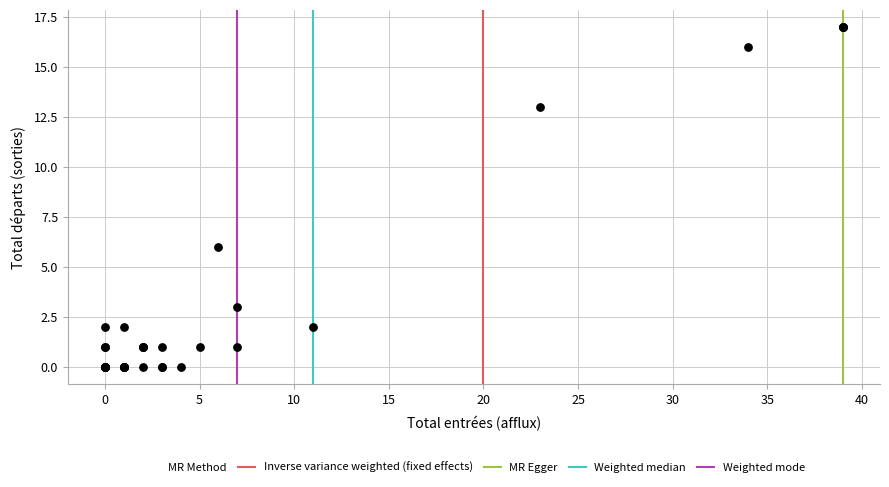

What Y value in the scatter plot is closest to 8?

6